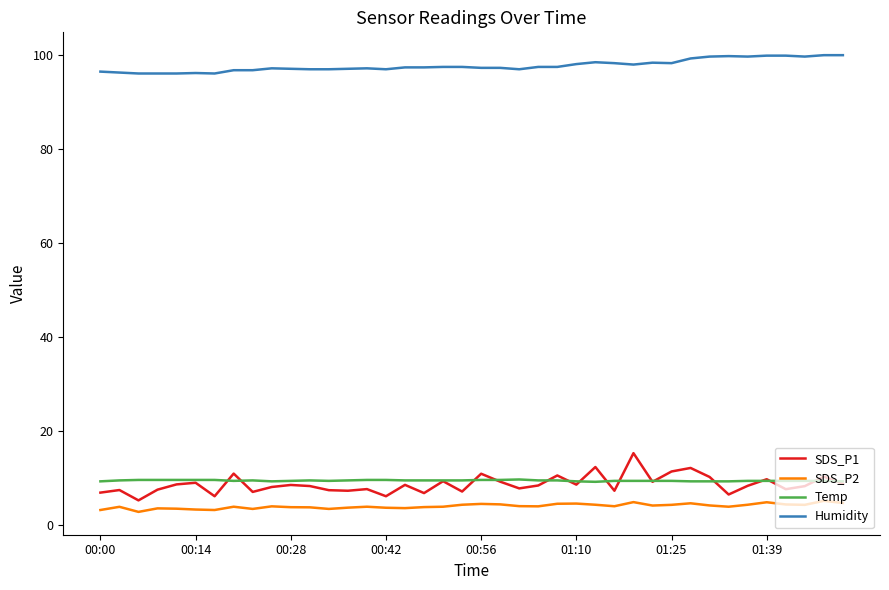

What is the greatest value displayed?

99.9